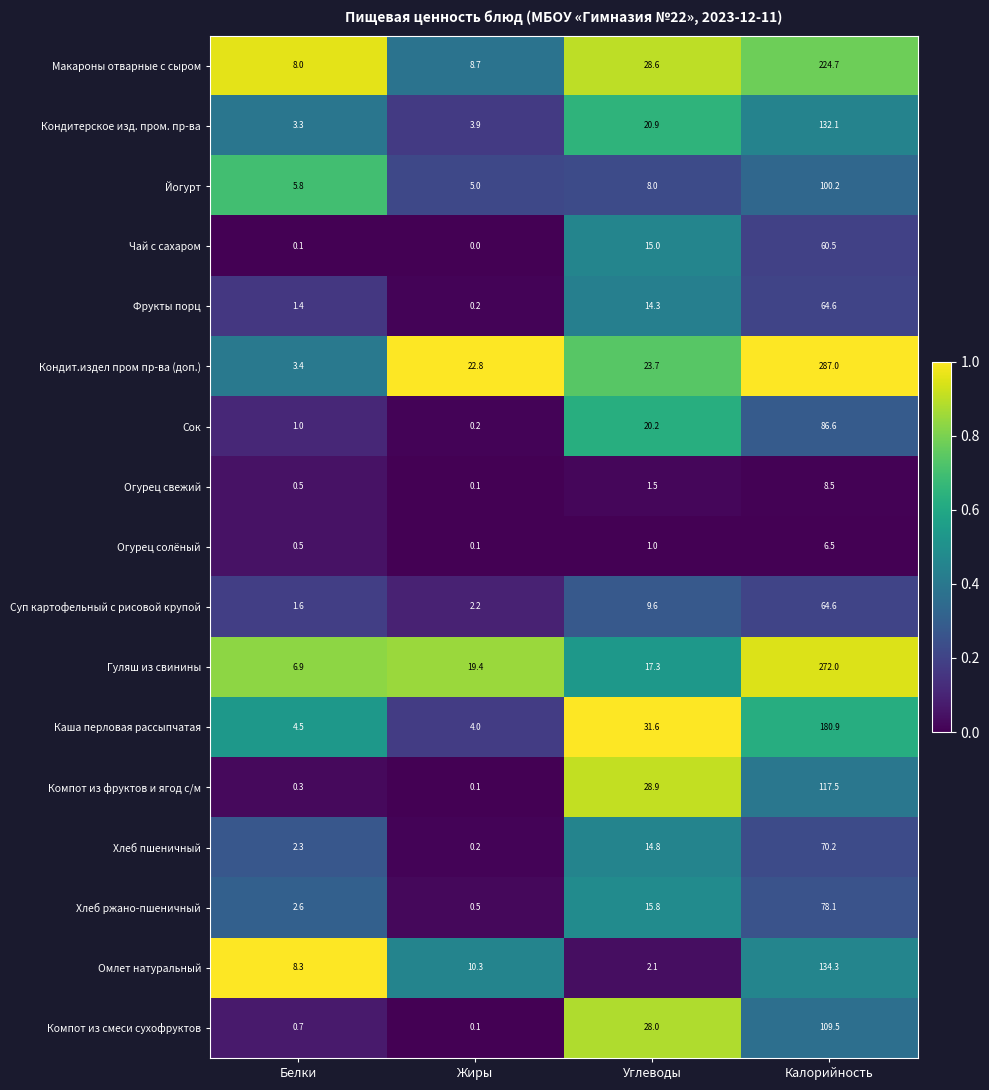

What is the total value across all series at Жиры?

77.8